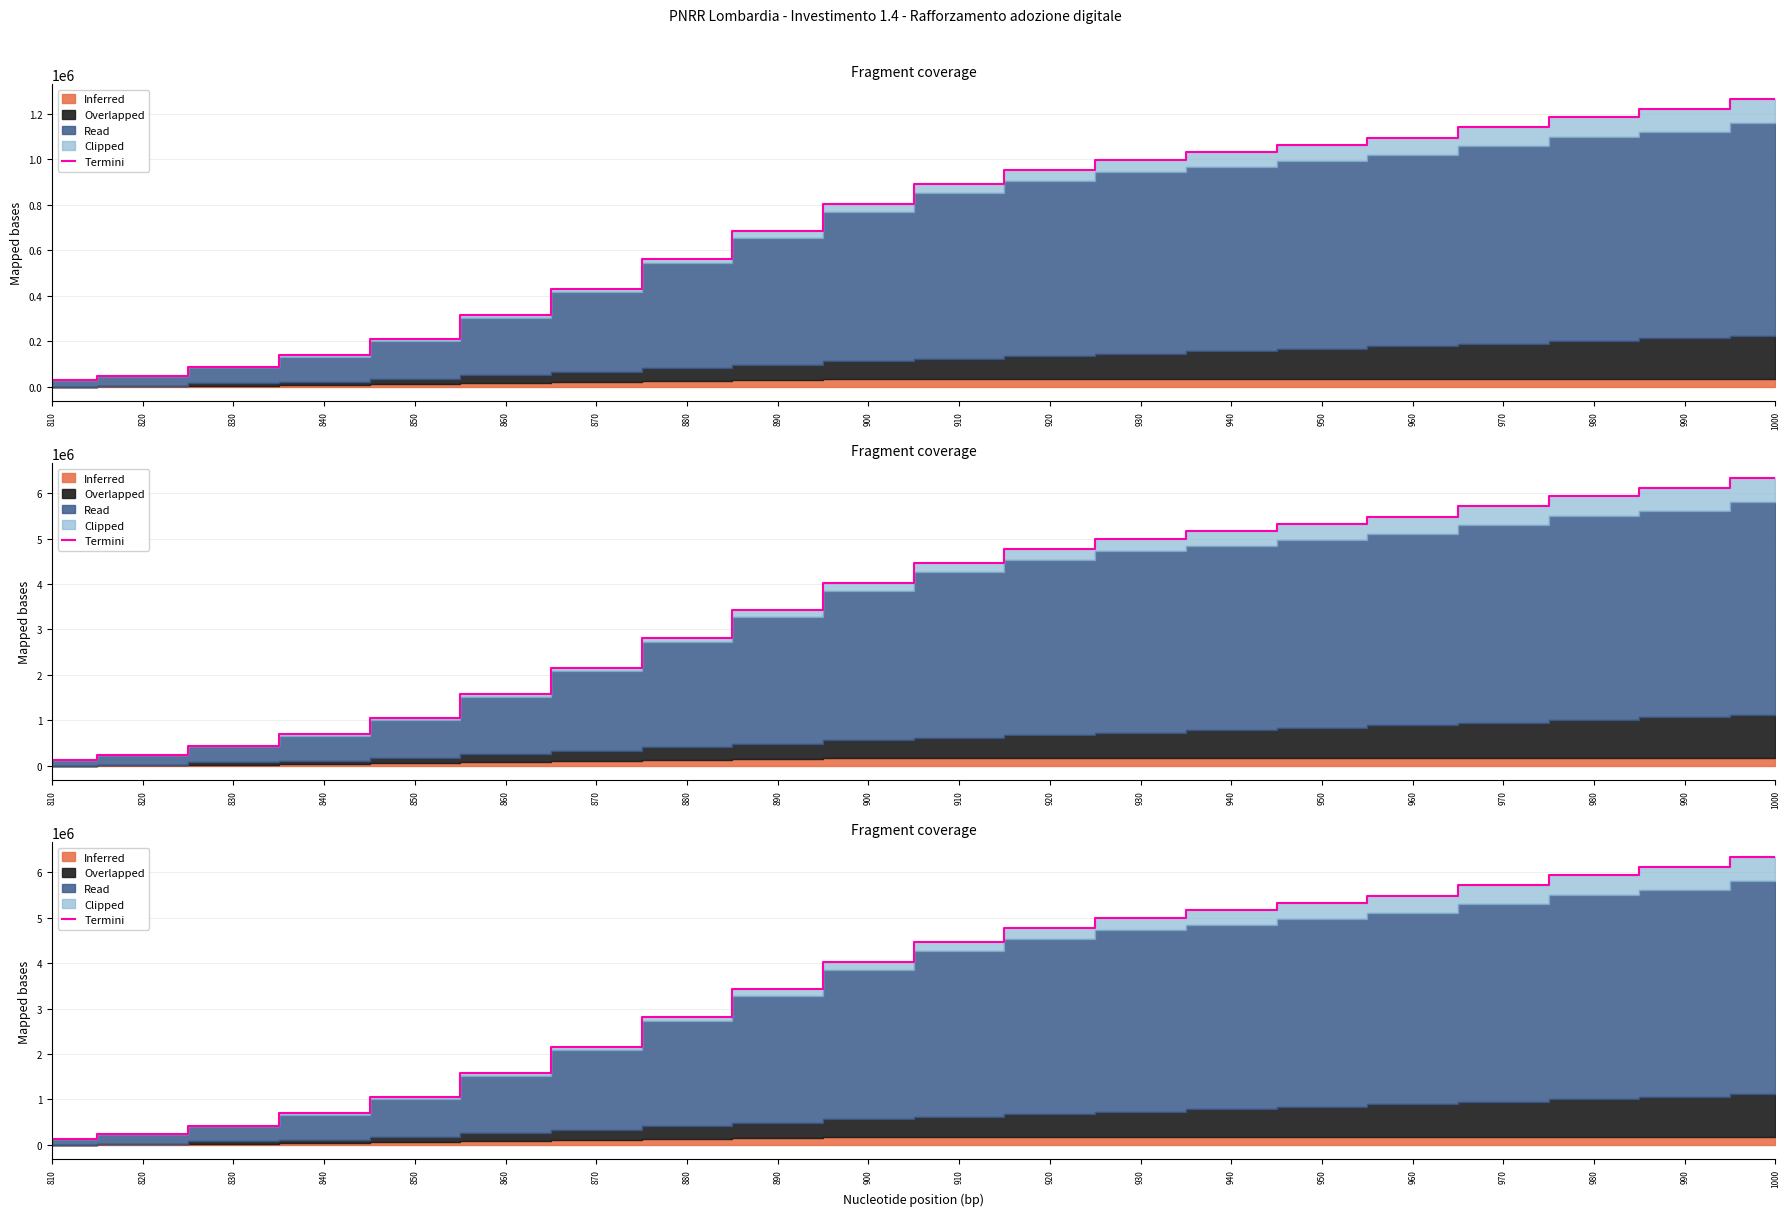

What is the ratio of the value at 970 to the value at 960?

1.0